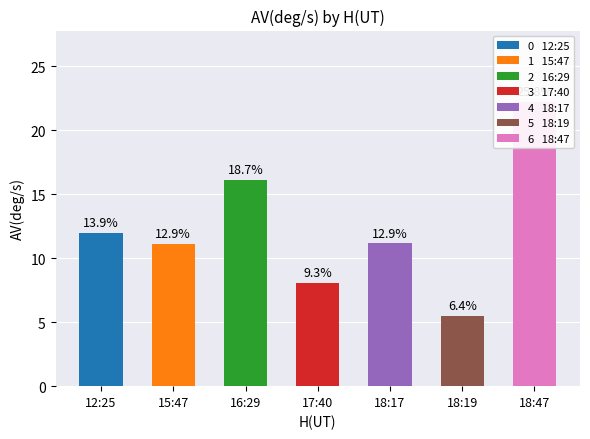

What is the label of the 3rd bar from the left?

16:29